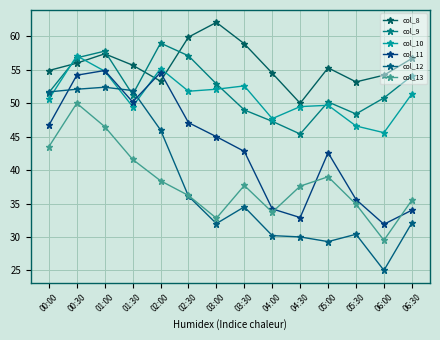

Reading left to right, what are all the values shown in this chart?

col_8: 54.9	56.0	57.4	55.7	53.3	59.9	62.1	58.9	54.5	50.0	55.3	53.2	54.2	56.7
col_9: 51.6	56.8	57.8	51.3	59.0	57.1	52.9	49.0	47.3	45.4	50.2	48.4	50.8	54.1
col_10: 50.6	57.1	54.8	49.5	55.2	51.8	52.1	52.6	47.7	49.5	49.7	46.6	45.6	51.4
col_11: 46.7	54.2	54.9	50.2	54.6	47.1	45.0	42.8	34.2	32.9	42.6	35.6	31.9	34.0
col_12: 51.7	52.1	52.4	51.9	46.0	36.1	32.0	34.5	30.2	30.0	29.3	30.4	25.0	32.1
col_13: 43.5	50.0	46.5	41.6	38.4	36.2	32.8	37.7	33.7	37.6	39.0	34.9	29.5	35.5